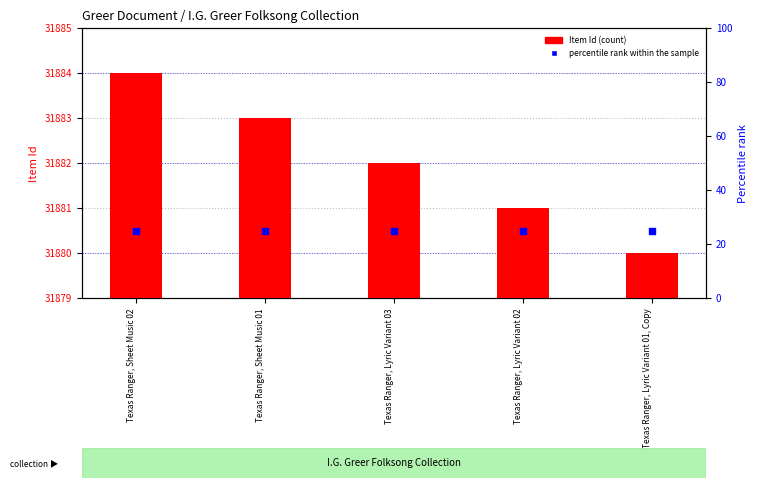

What are all the series names shown in the legend?

Item Id (count), percentile rank within the sample